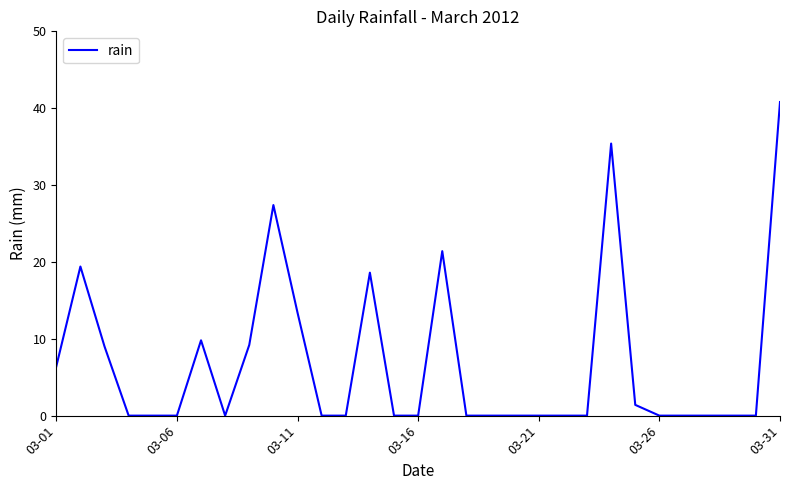

What is the difference between the maximum and minimum values?

40.8